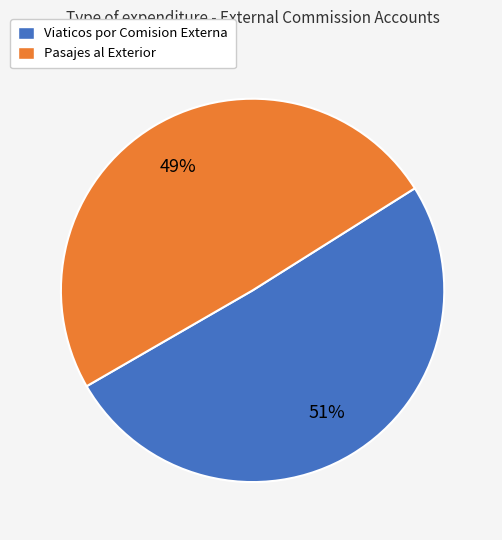

Count the number of slices in the pie.

2